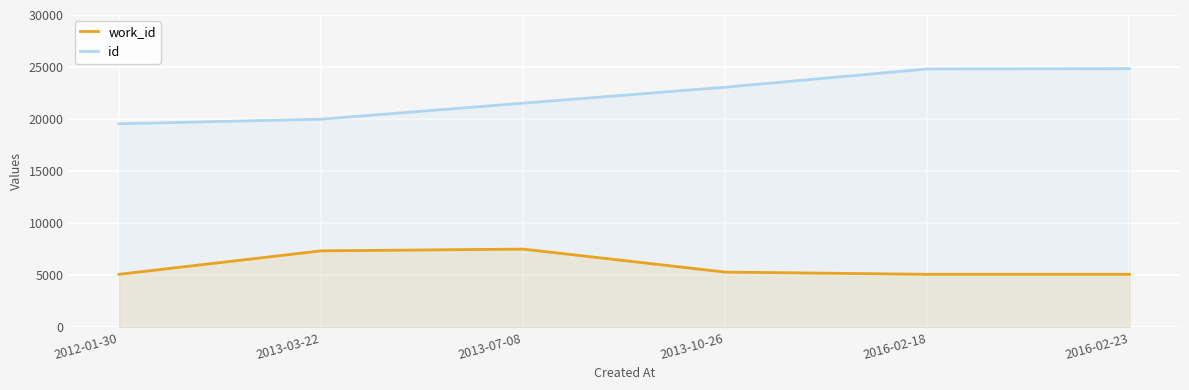

True or false: id and work_id intersect in this chart.

False